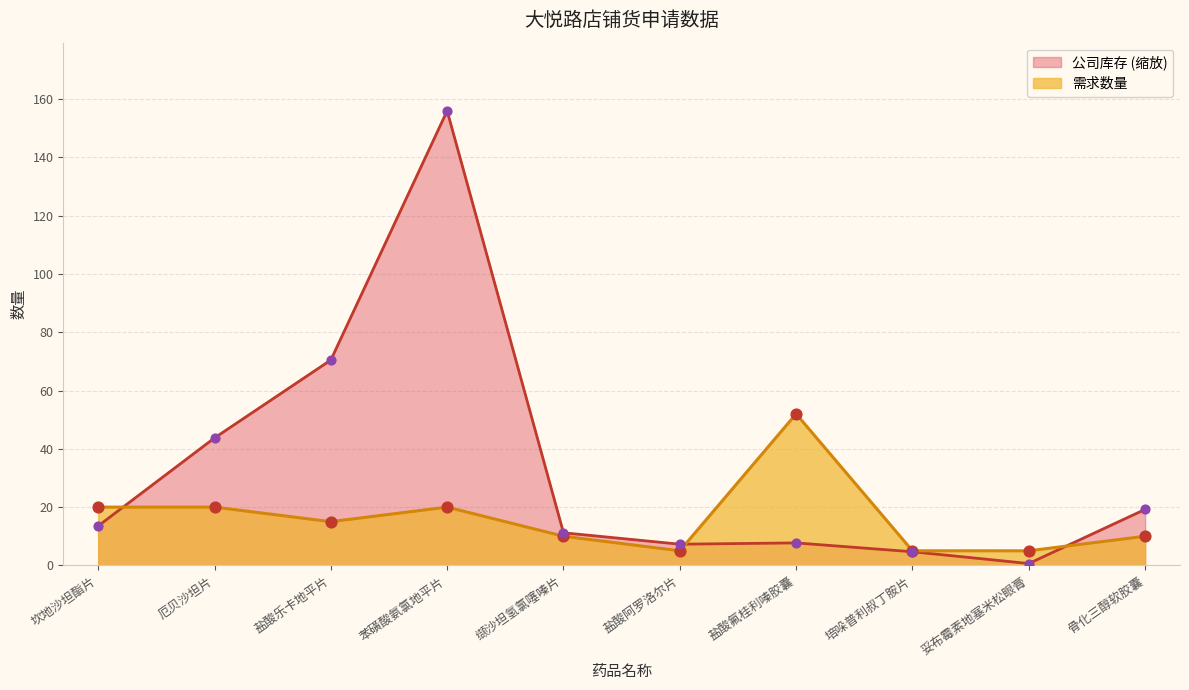

Is the value of 需求数量 at 盐酸阿罗洛尔片 greater than the value of 公司库存 at 厄贝沙坦片?

No